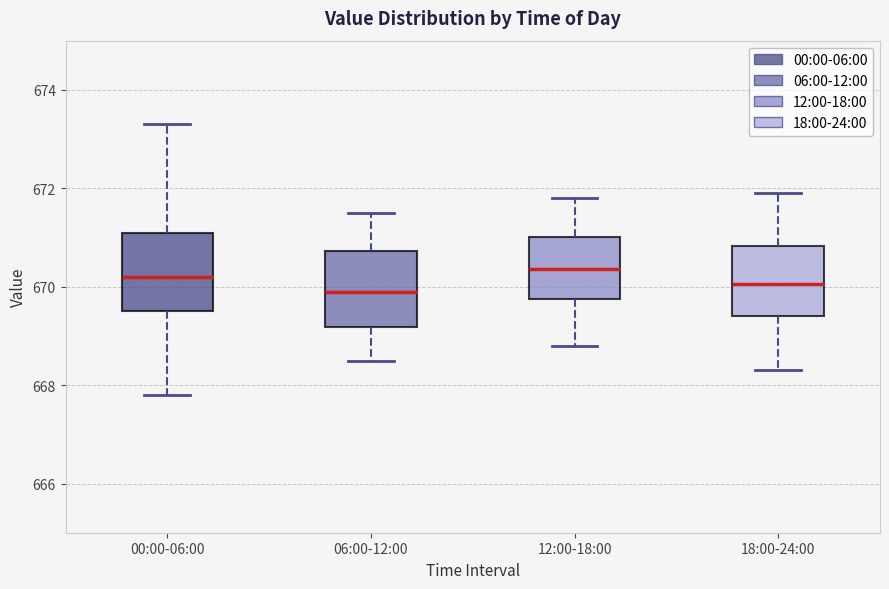

Reading left to right, transcribe this box plot: for each box, give where its median line is, the range the box spans, and where its two whiskers end, as read against the y-axis. The values are not printed on the chart, so give them approximately, as read against the axis.

00:00-06:00: median 670.2, box 669.6 to 671.2, whiskers 667.8 to 673.4
06:00-12:00: median 670.0, box 669.2 to 670.8, whiskers 668.6 to 671.6
12:00-18:00: median 670.4, box 669.8 to 671.0, whiskers 668.8 to 671.8
18:00-24:00: median 670.0, box 669.4 to 670.8, whiskers 668.4 to 672.0